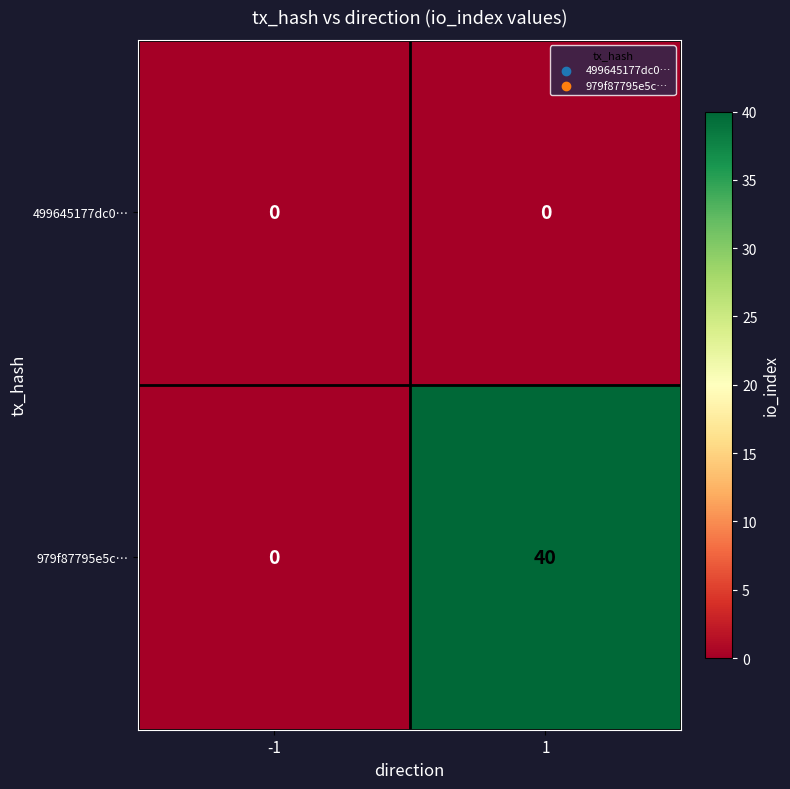

True or false: 979f87795e5c… has a value of 40 at 1.

True